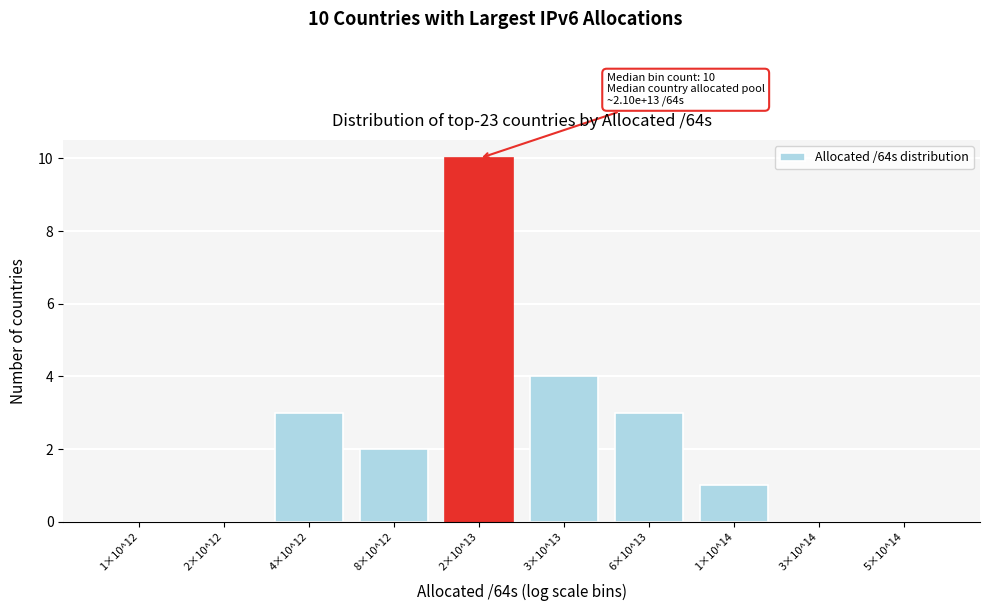

Reading right to left, what are all the values shown in this chart?

5×10^14=0	3×10^14=0	1×10^14=1	6×10^13=3	3×10^13=4	2×10^13=10	8×10^12=2	4×10^12=3	2×10^12=0	1×10^12=0